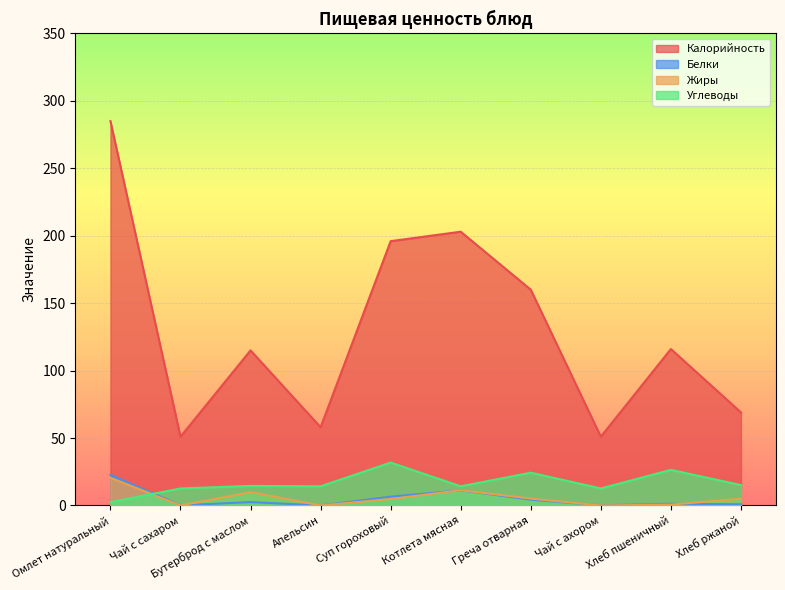

Rank the series at Греча отварная from highest to lowest value.

Калорийность, Углеводы, Жиры, Белки